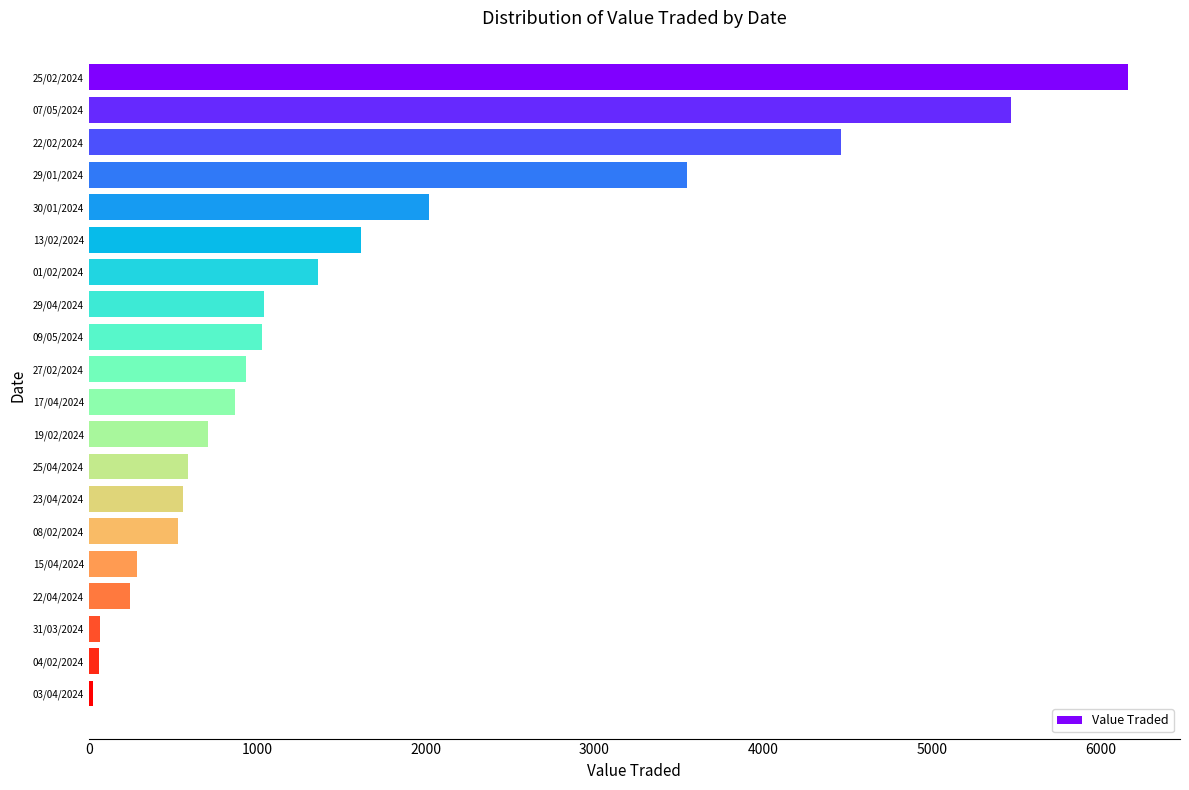

What is the label of the 17th bar from the top?

22/04/2024